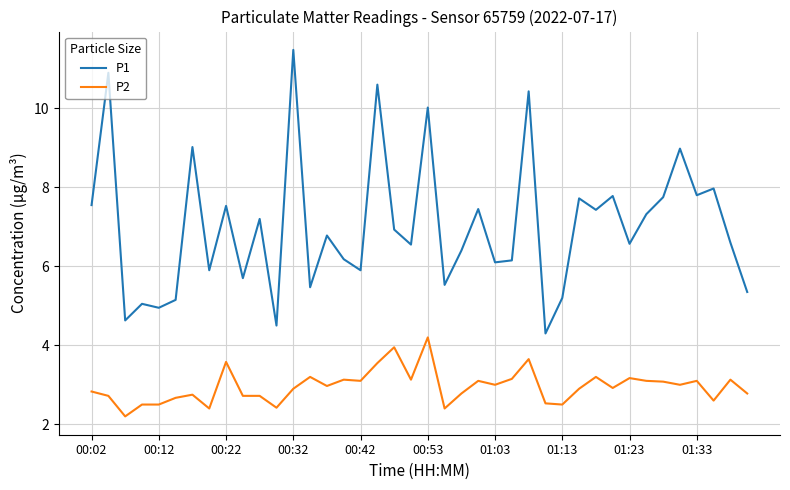

Rank the series by their average value, from lowest to highest.

P2, P1